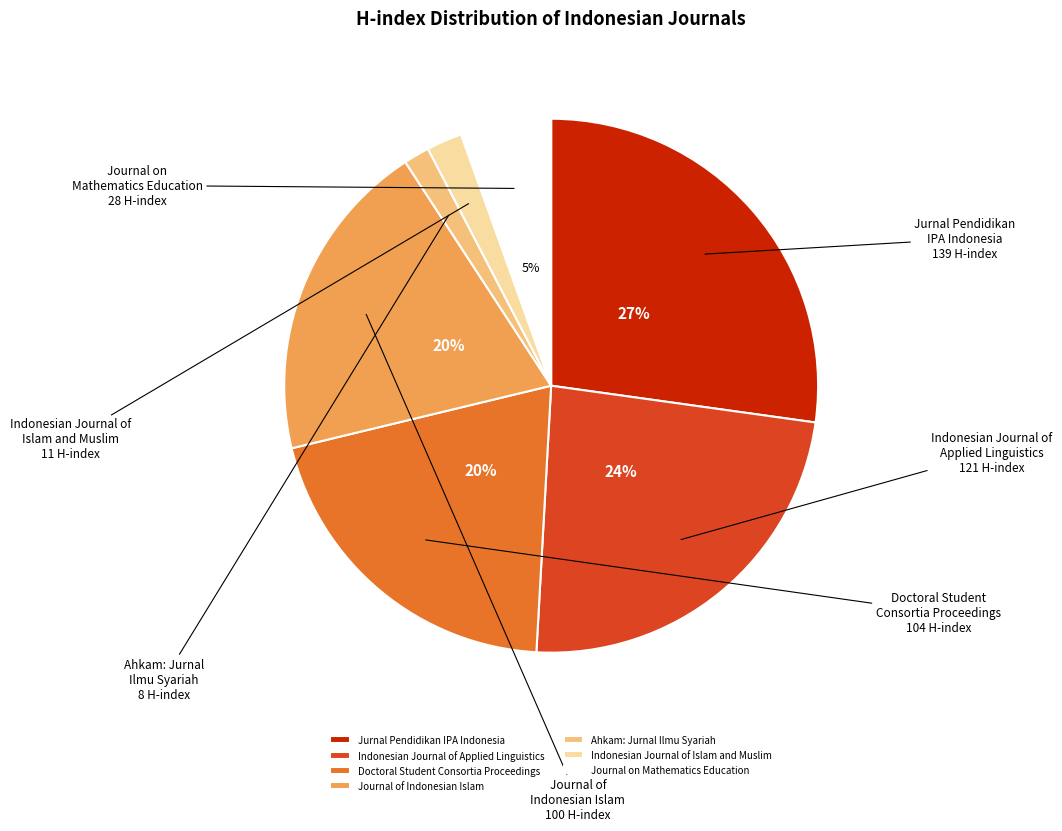

To the nearest percent, what is the average slice percentage?

14%